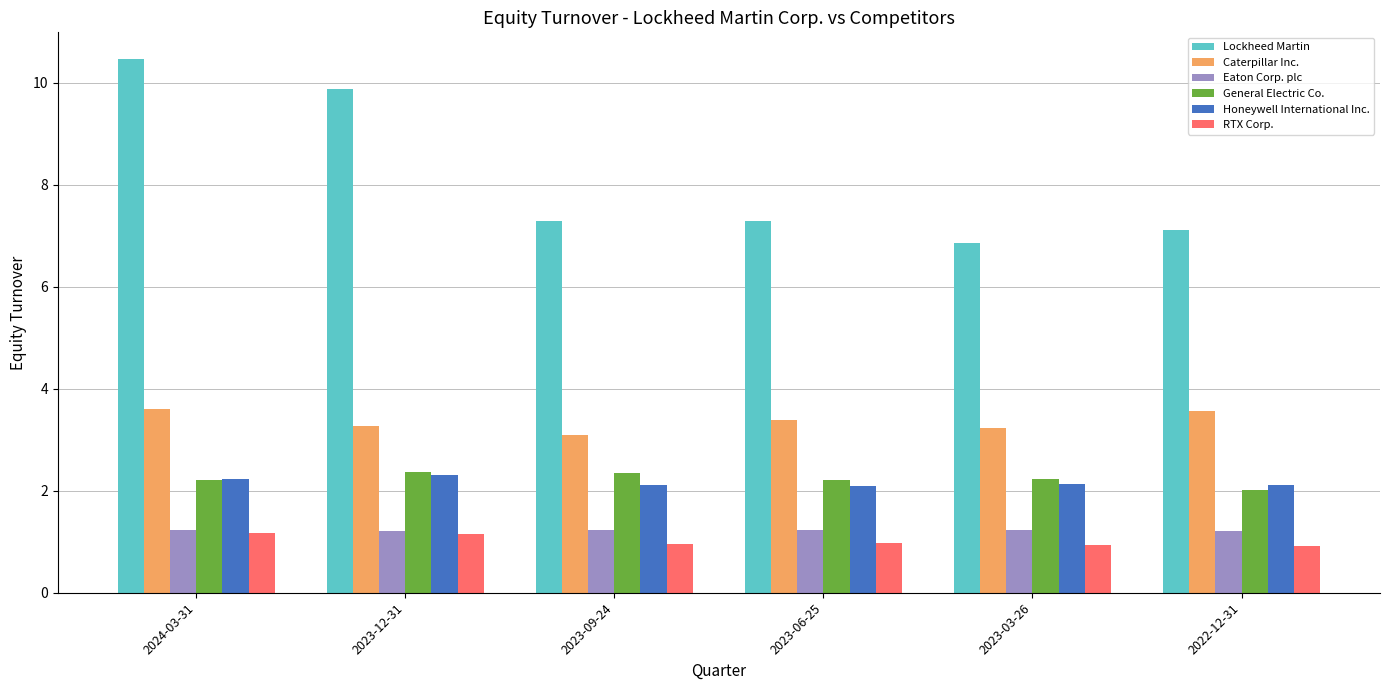

At how many categories does at least one series exceed 7?

5